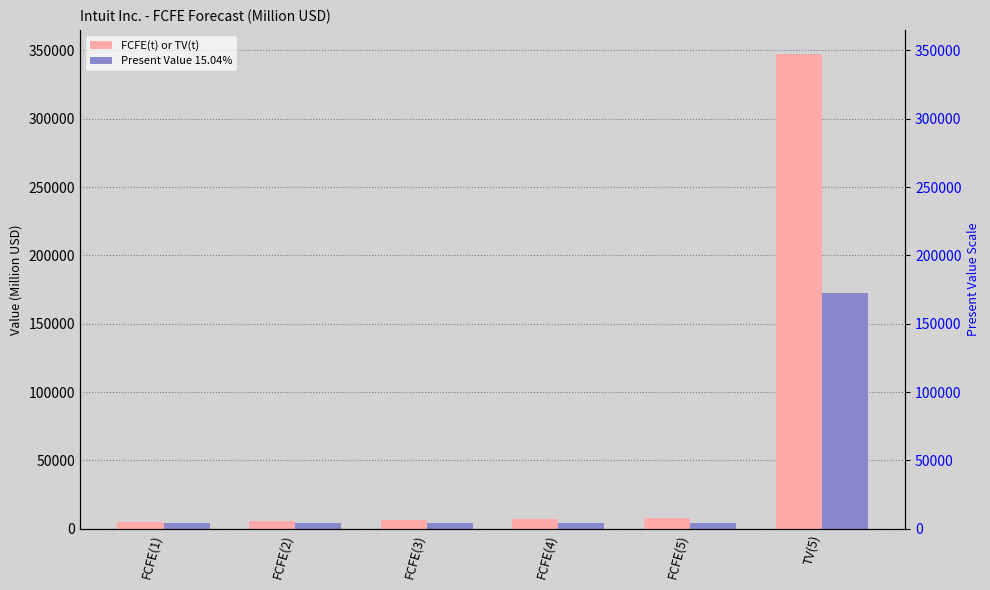

Rank the series by their maximum value, from highest to lowest.

FCFE(t) or TV(t), Present Value 15.04%